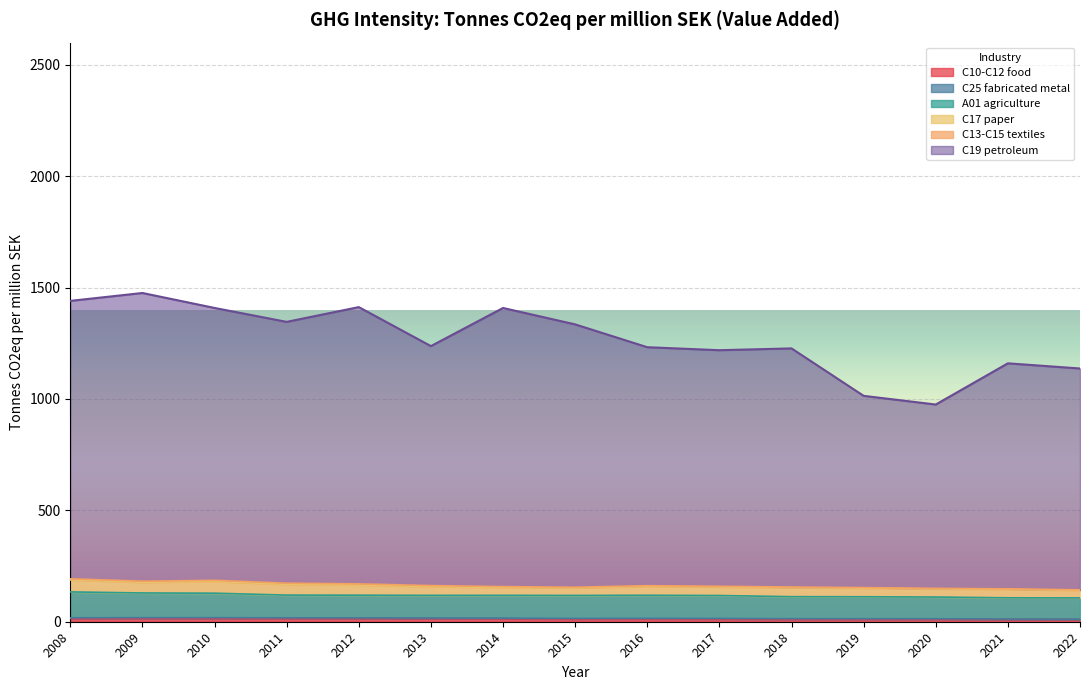

What is the sum of all A01 agriculture values?

1771.4